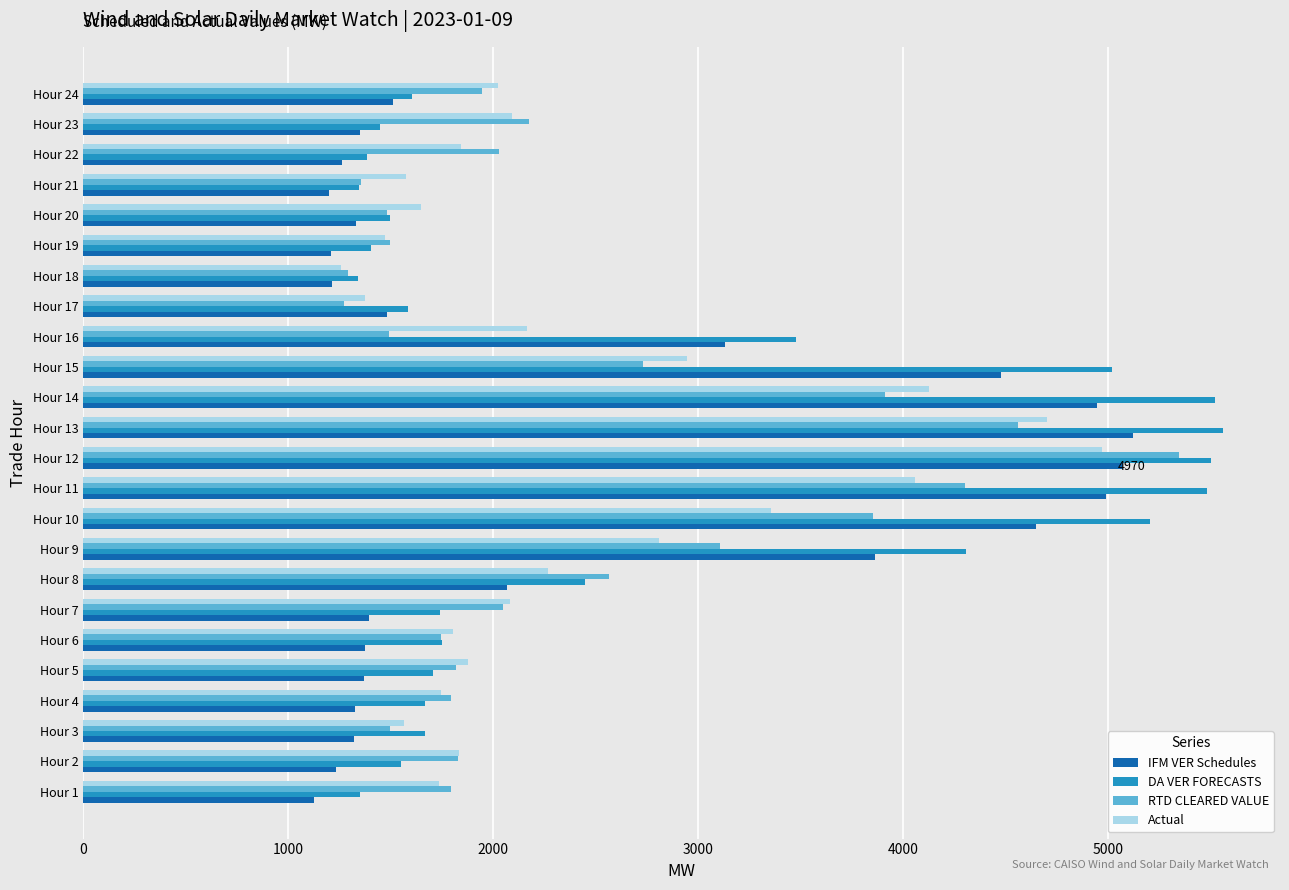

At how many categories does at least one series exceed 4566?

6